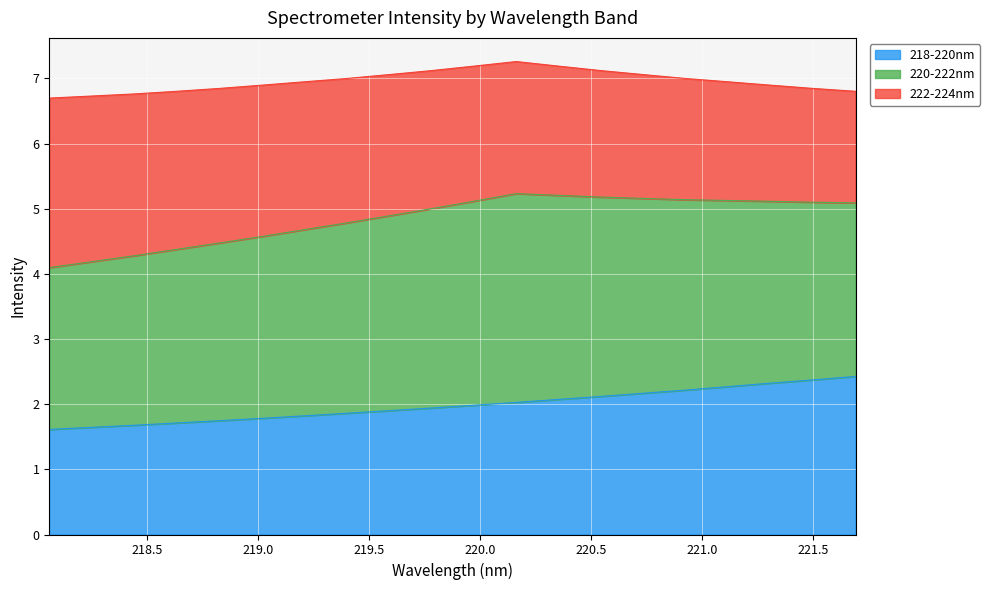

The 218-220nm series shows 2.8 at 219.7801. True or false?

False